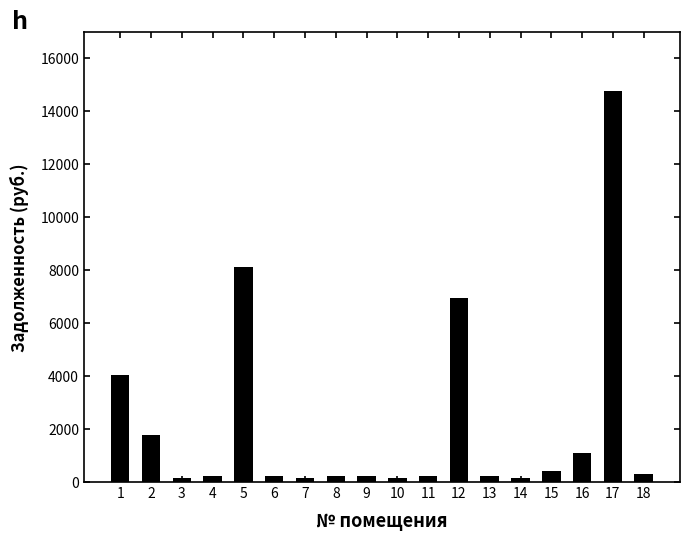

What is the greatest value displayed?

14764.8